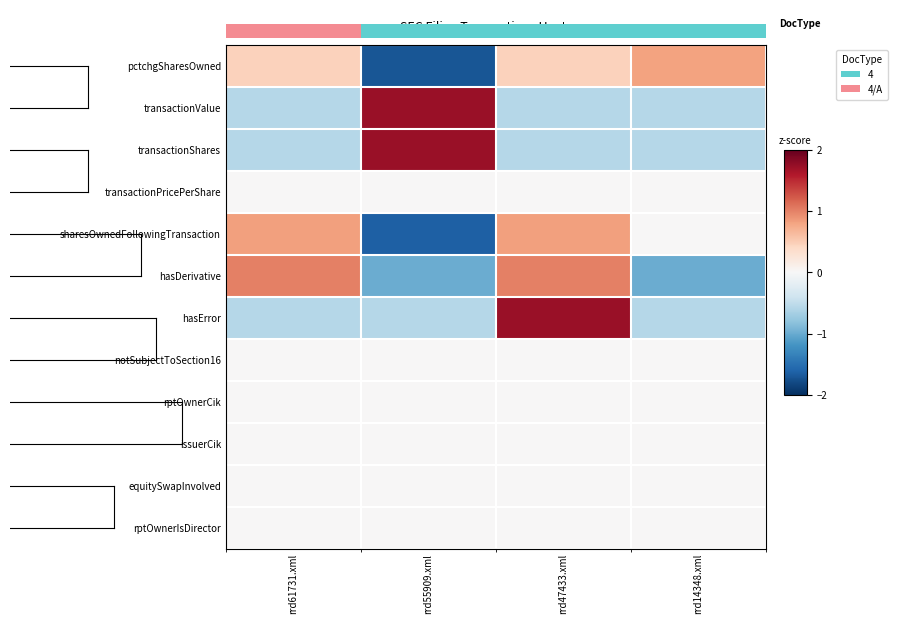

Reading right to left, what are all the values shown in this chart?

pctchgSharesOwned: rrd14348.xml=0.8	rrd47433.xml=0.5	rrd55909.xml=-1.7	rrd61731.xml=0.5
transactionValue: rrd14348.xml=-0.6	rrd47433.xml=-0.6	rrd55909.xml=1.7	rrd61731.xml=-0.6
transactionShares: rrd14348.xml=-0.6	rrd47433.xml=-0.6	rrd55909.xml=1.7	rrd61731.xml=-0.6
transactionPricePerShare: rrd14348.xml=0.0	rrd47433.xml=0.0	rrd55909.xml=0.0	rrd61731.xml=0.0
sharesOwnedFollowingTransaction: rrd14348.xml=0.0	rrd47433.xml=0.8	rrd55909.xml=-1.6	rrd61731.xml=0.8
hasDerivative: rrd14348.xml=-1.0	rrd47433.xml=1.0	rrd55909.xml=-1.0	rrd61731.xml=1.0
hasError: rrd14348.xml=-0.6	rrd47433.xml=1.7	rrd55909.xml=-0.6	rrd61731.xml=-0.6
notSubjectToSection16: rrd14348.xml=0.0	rrd47433.xml=0.0	rrd55909.xml=0.0	rrd61731.xml=0.0
rptOwnerCik: rrd14348.xml=0.0	rrd47433.xml=0.0	rrd55909.xml=0.0	rrd61731.xml=0.0
issuerCik: rrd14348.xml=0.0	rrd47433.xml=0.0	rrd55909.xml=0.0	rrd61731.xml=0.0
equitySwapInvolved: rrd14348.xml=0.0	rrd47433.xml=0.0	rrd55909.xml=0.0	rrd61731.xml=0.0
rptOwnerIsDirector: rrd14348.xml=0.0	rrd47433.xml=0.0	rrd55909.xml=0.0	rrd61731.xml=0.0